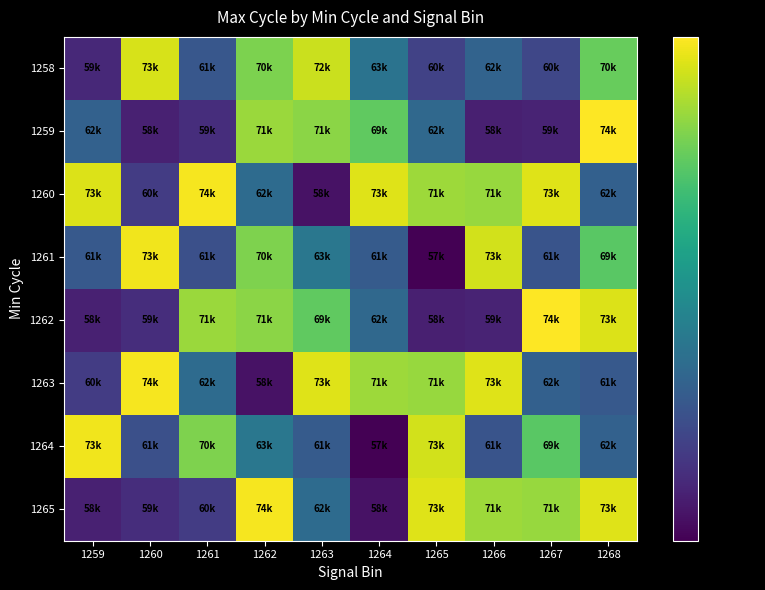

At how many categories does at least one series exceed 64800?

10